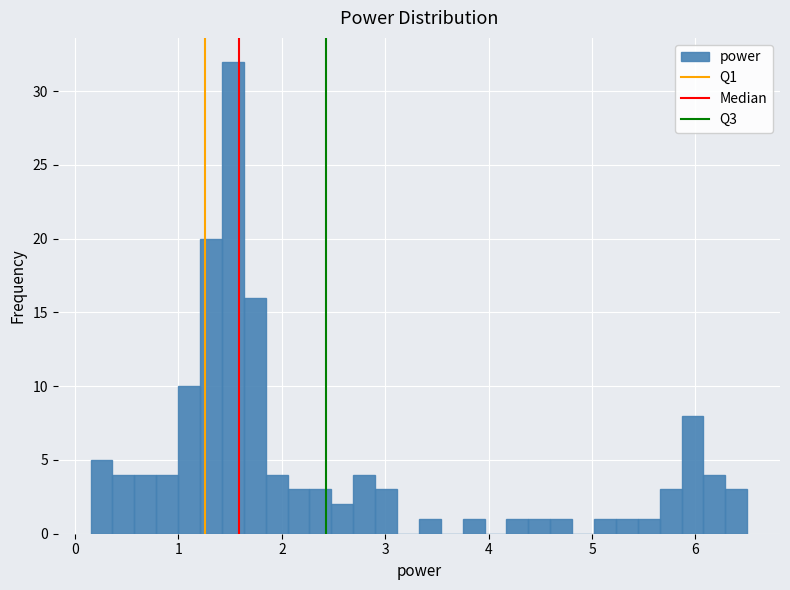

Read against the x-axis, roughly where is the centre of the tallest bar?

1.5